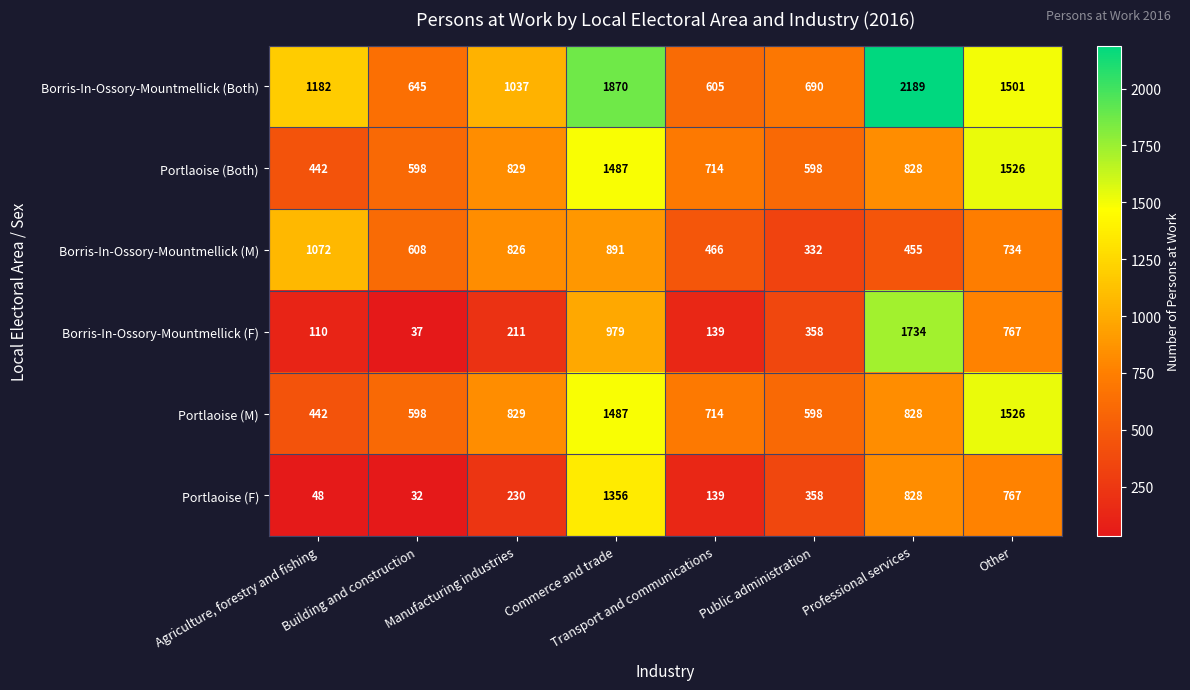

What value does the Borris-In-Ossory-Mountmellick (M) series have at Professional services?

455